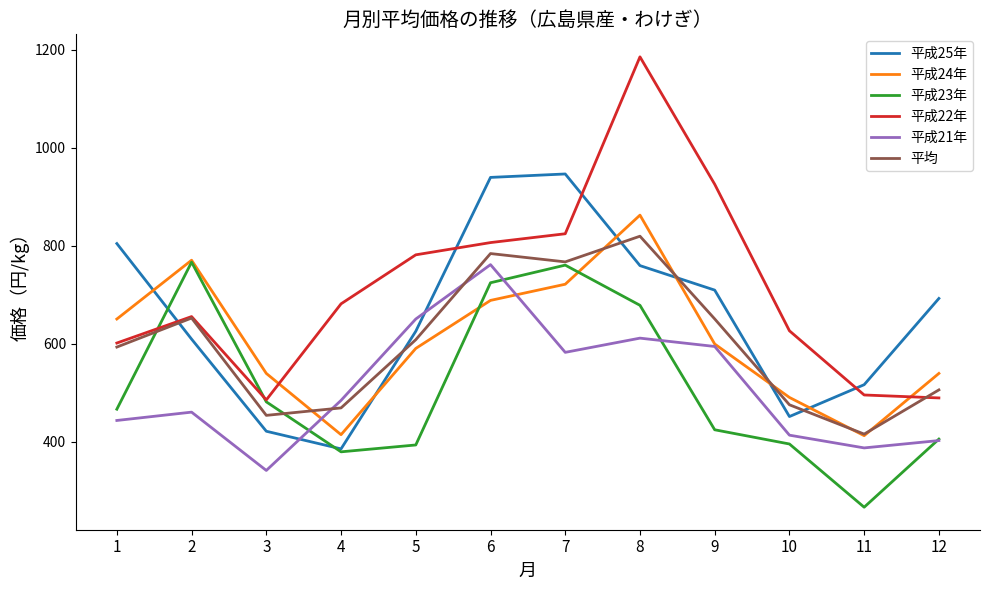

How many categories are shown in the chart?

12